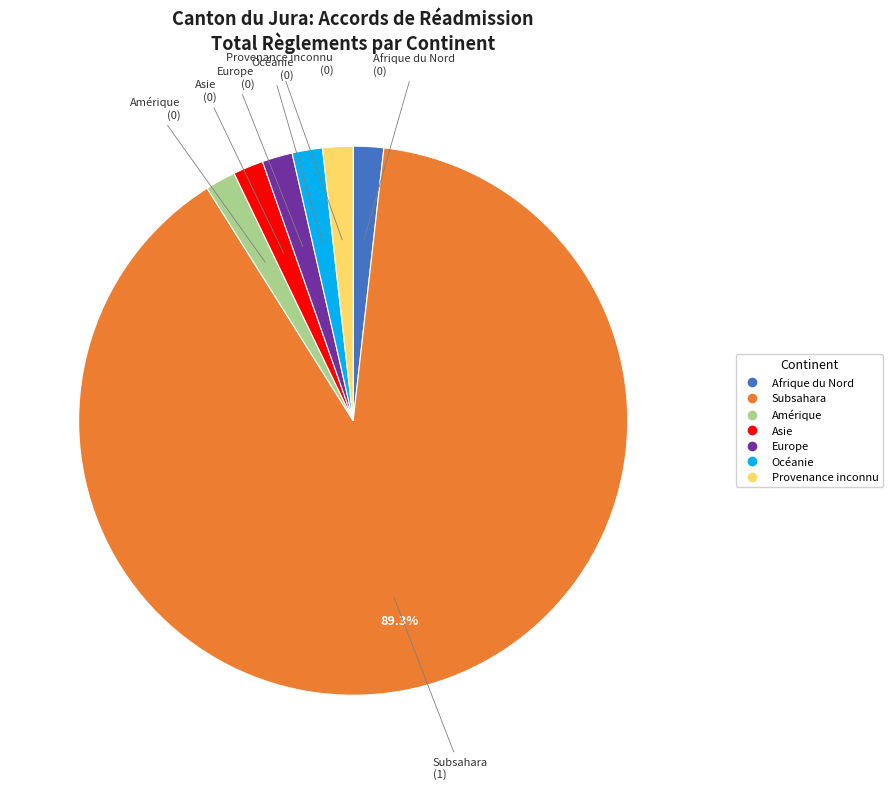

Which slice is the largest?

Subsahara